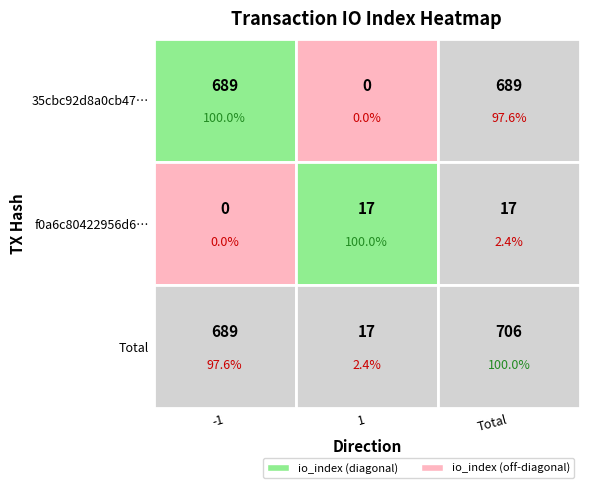

What is the average value of the f0a6c80422956d60e8787a08fc6b8fcc19db167 series?

9